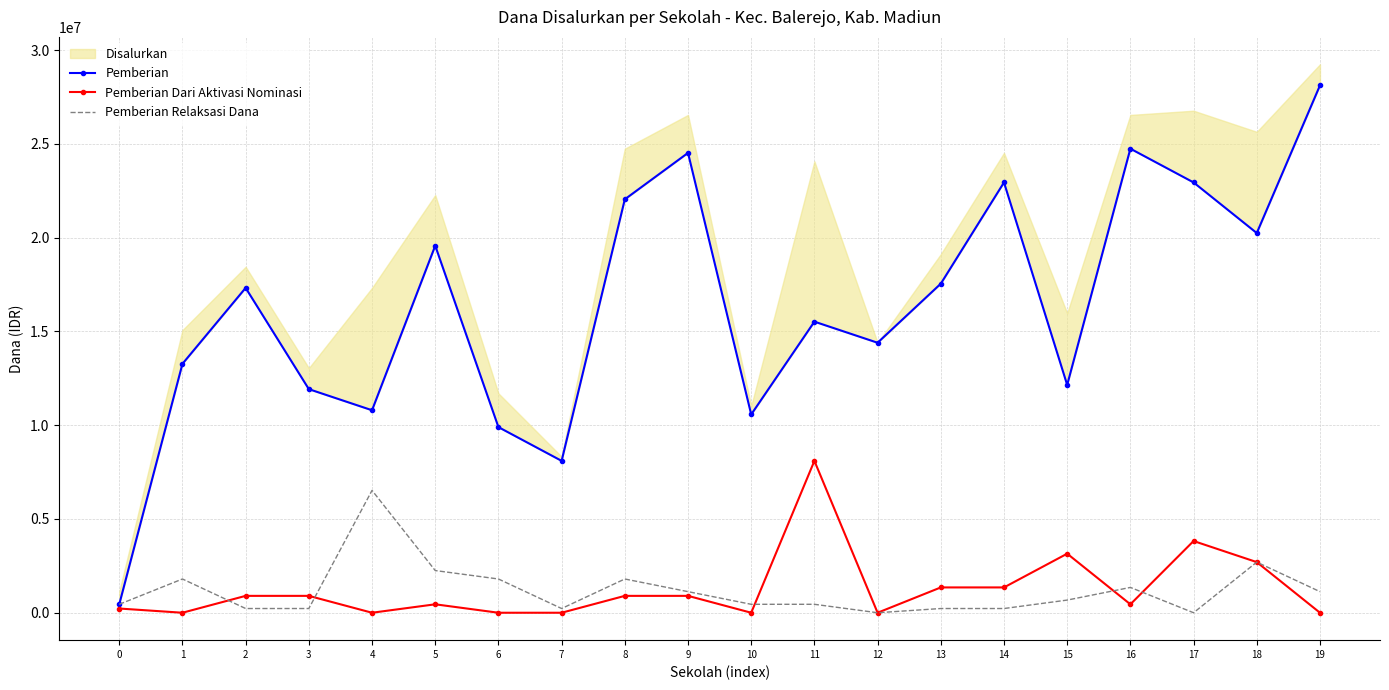

Rank the categories by Pemberian Dari Aktivasi Nominasi value from highest to lowest.

11, 17, 15, 18, 13, 14, 2, 3, 8, 9, 5, 16, 0, 1, 4, 6, 7, 10, 12, 19